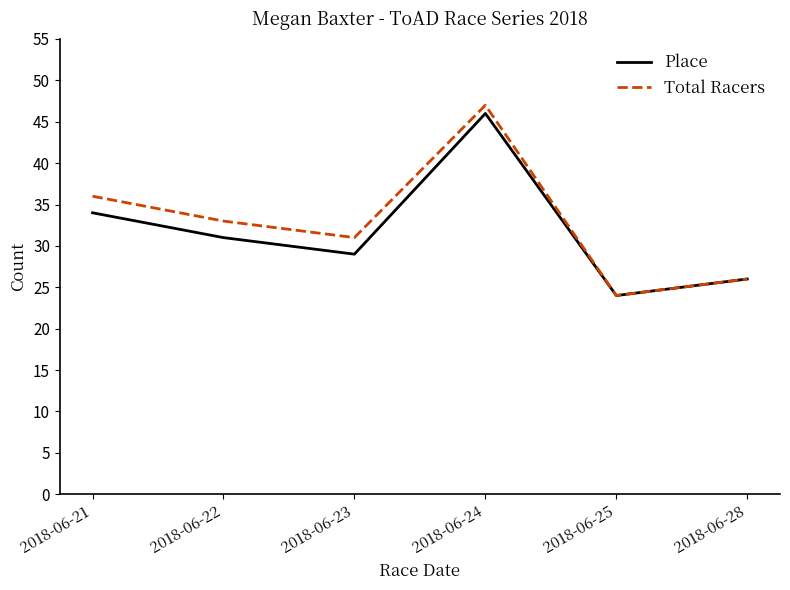

The value of Total Racers at 2018-06-28 is 26. True or false?

True